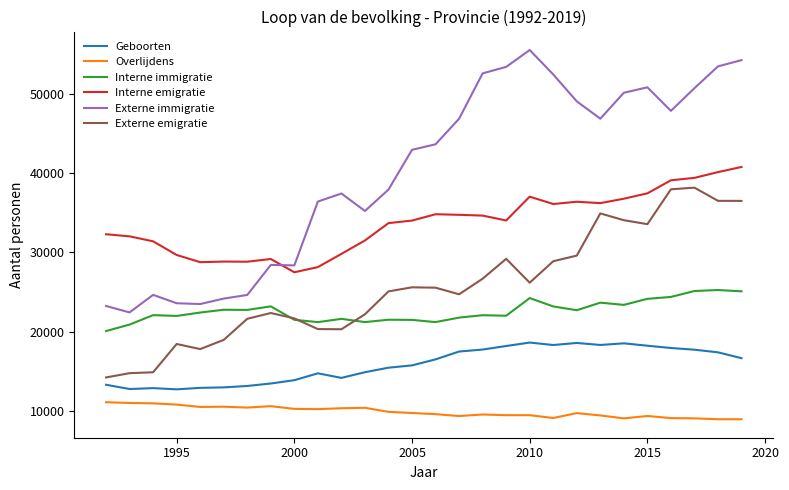

How many lines are shown in the chart?

6